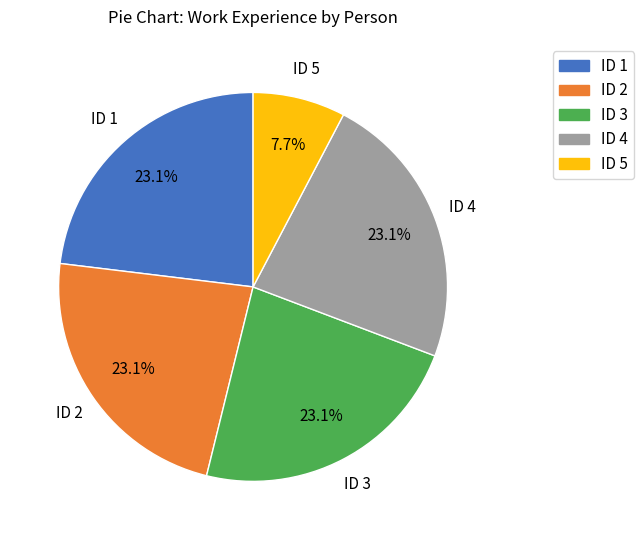

What is the ratio of the value at ID 4 to the value at ID 1?

1.0